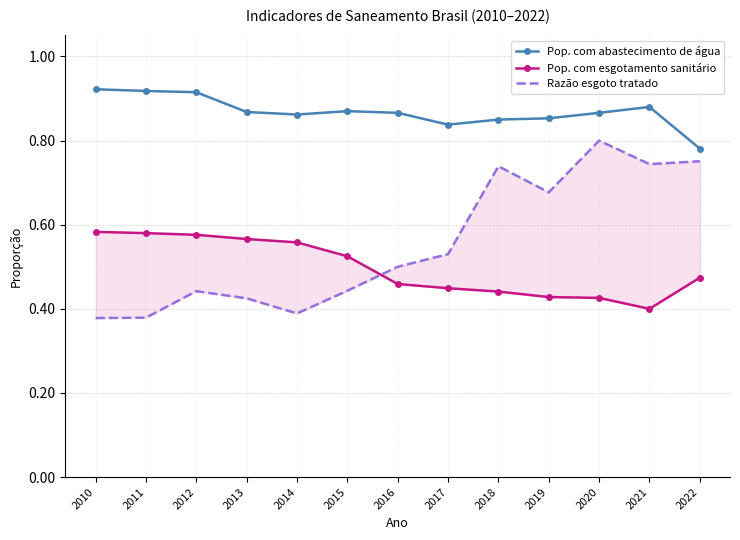

What is the value of the Pop. com abastecimento de água point at the 4th from the left?

0.9